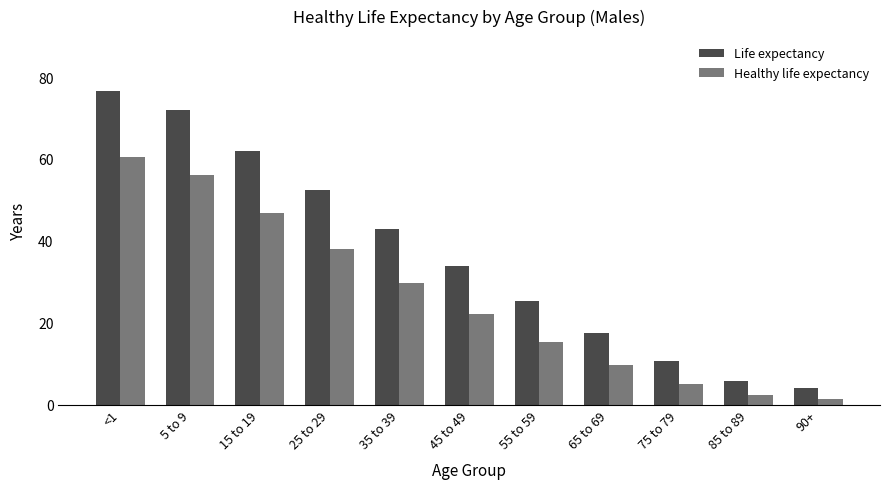

Reading left to right, list all the values displayed in this chart.

Life expectancy: 76.6	71.9	62.0	52.3	42.9	33.9	25.4	17.4	10.6	5.7	4.1
Healthy life expectancy: 60.4	56.0	46.8	38.1	29.7	22.1	15.4	9.6	5.1	2.3	1.5